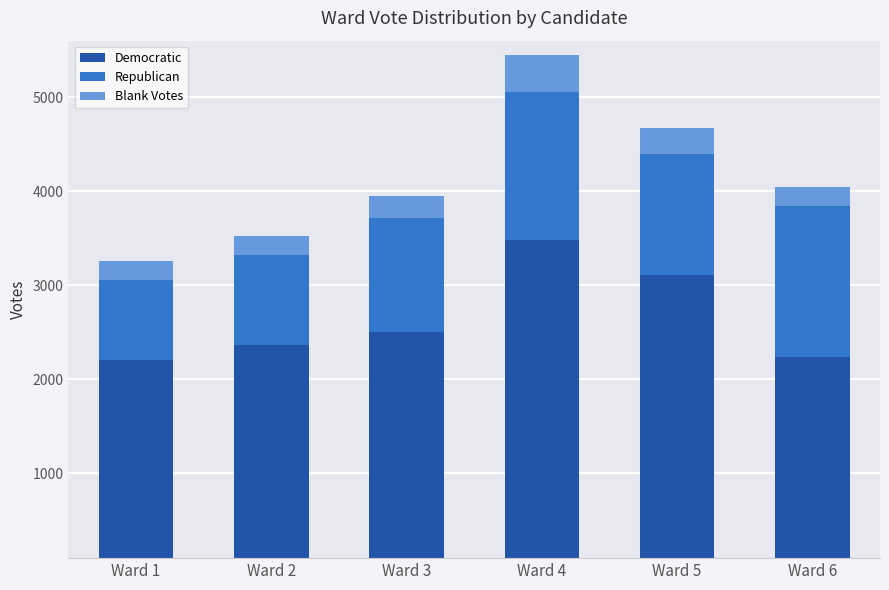

Which category has the highest value across all series?

Ward 4